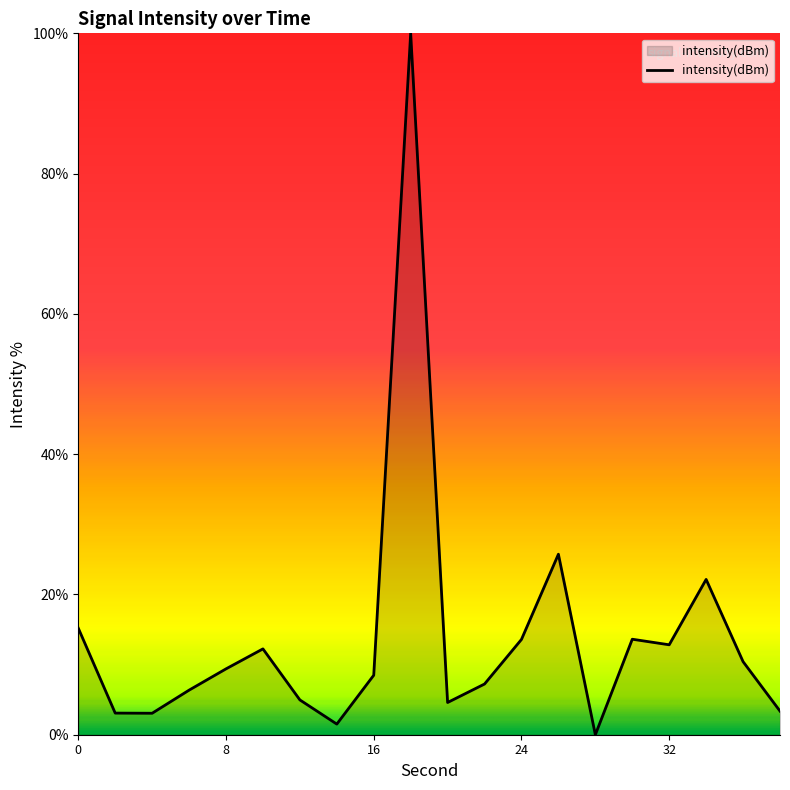

What is the difference between the maximum and minimum values?

100.0